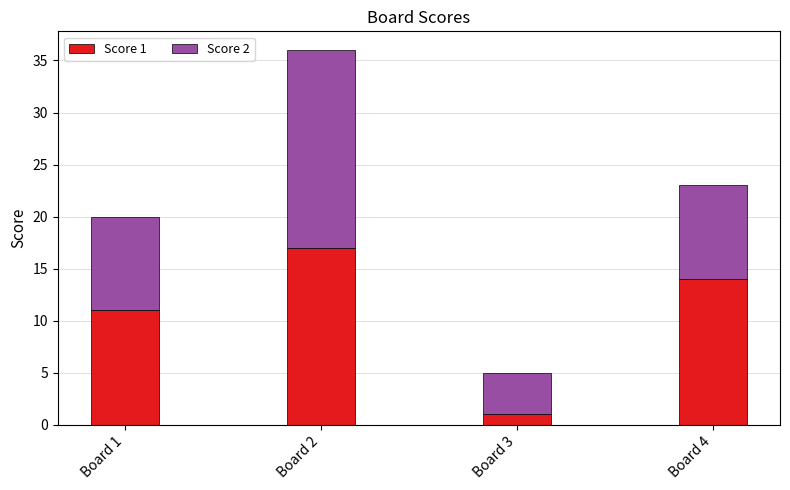

What is the lowest value of the Score 1 series?

1